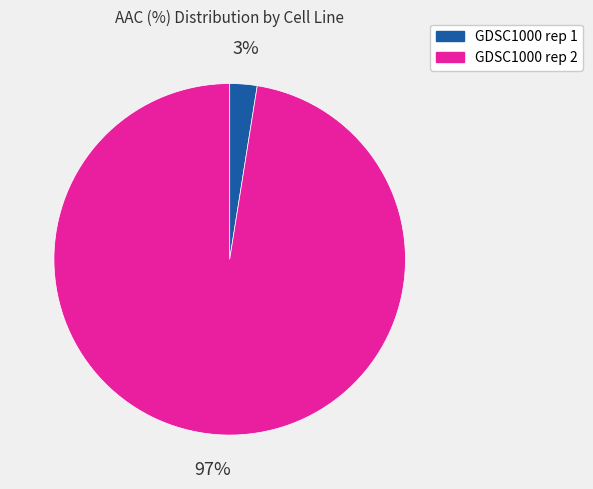

To the nearest percent, what portion does GDSC1000 rep 1 represent?

3%